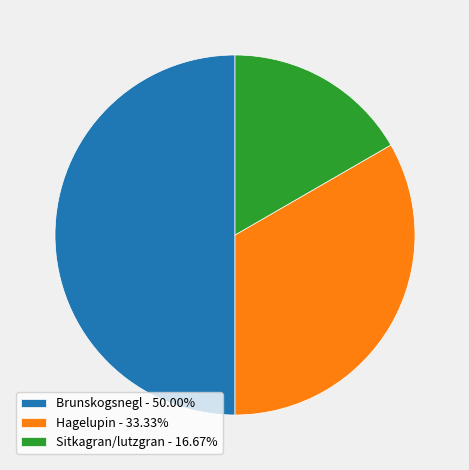

What is the largest slice in the pie chart?

Brunskogsnegl